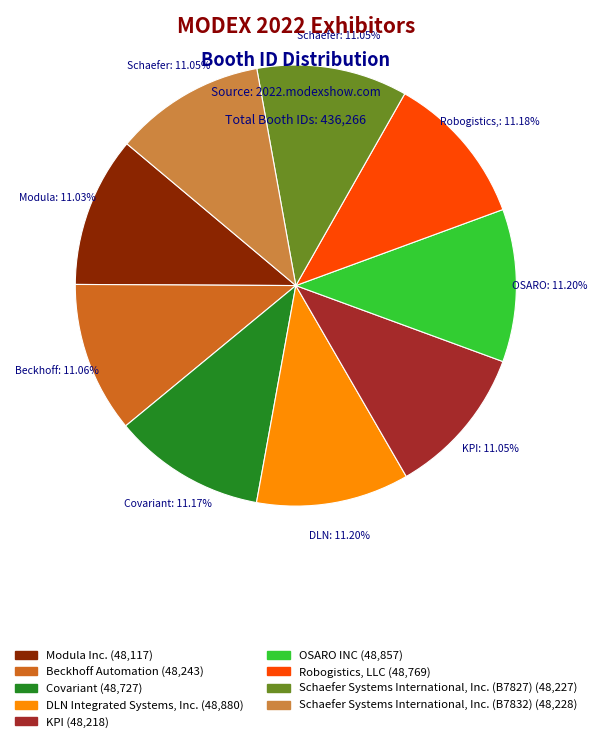

To the nearest percent, what percentage of the pie is Schaefer Systems International, Inc. (B7827)?

11%